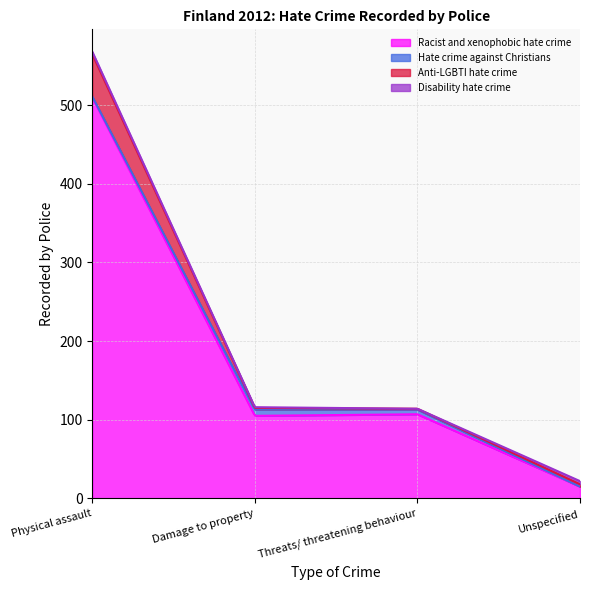

In Anti-LGBTI hate crime, how many points are lower than both neighbors (excluding endpoints)?

1